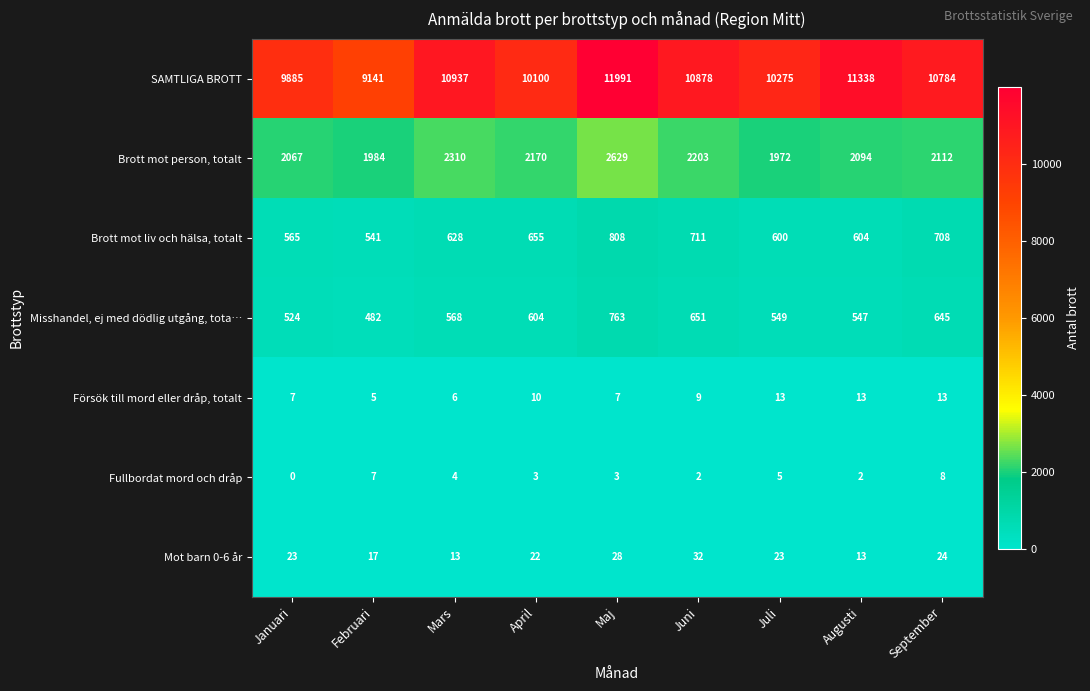

Rank the series at Januari from lowest to highest value.

Fullbordat mord och dråp, Försök till mord eller dråp, totalt, Mot barn 0-6 år, Misshandel, ej med dödlig utgång, tota…, Brott mot liv och hälsa, totalt, Brott mot person, totalt, SAMTLIGA BROTT